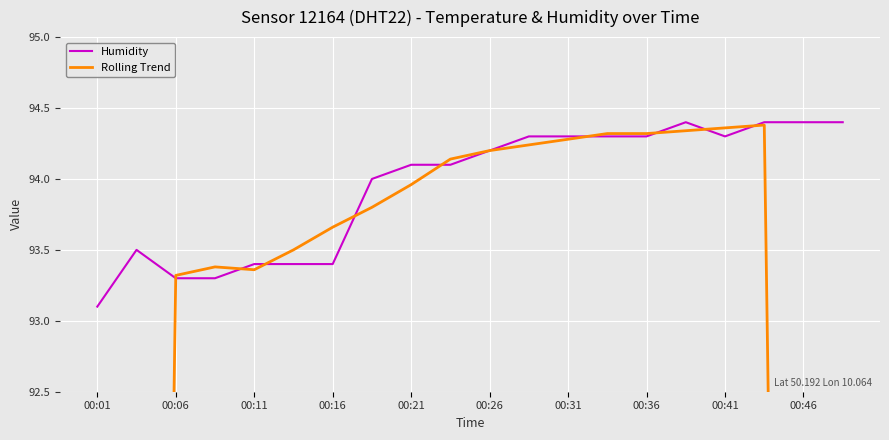

Which series has the largest range (max minus min)?

Rolling Trend